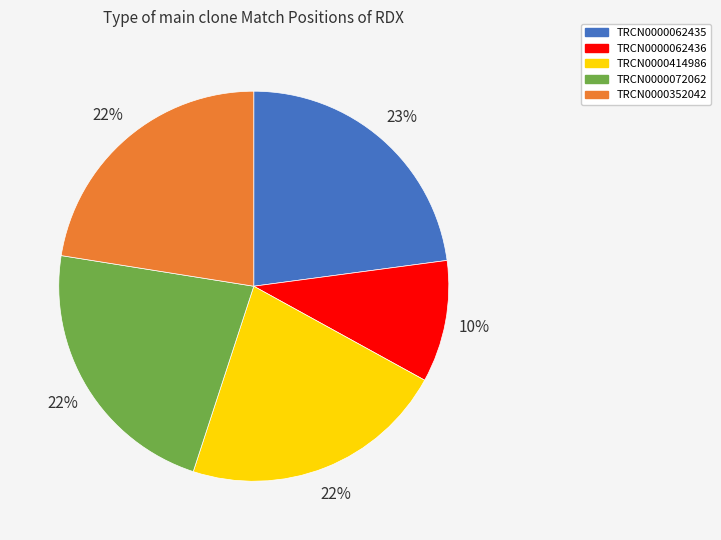

What is the smallest slice in the pie chart?

TRCN0000062436